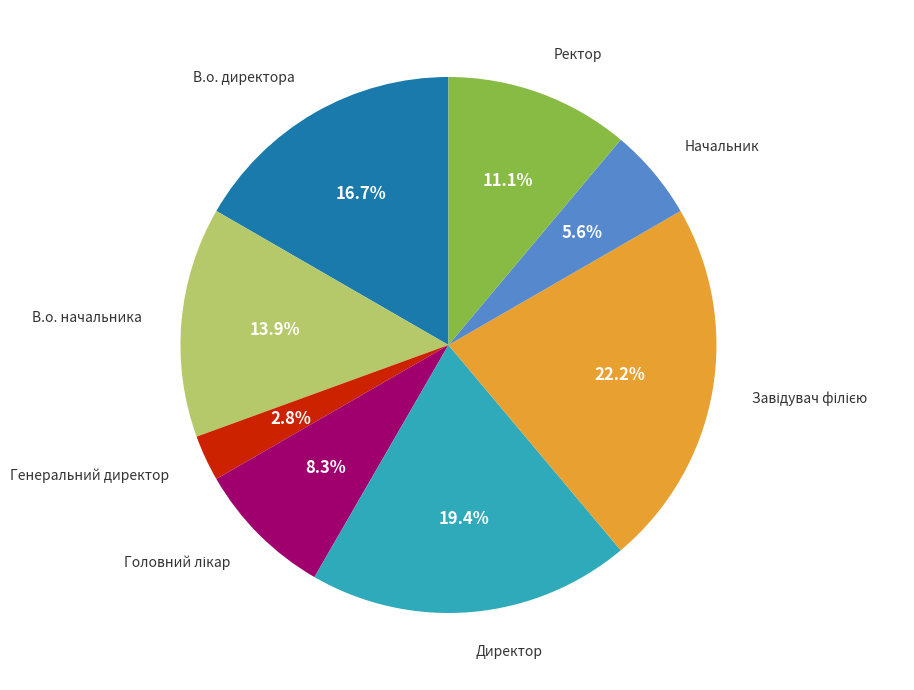

Is there a majority slice in this chart?

No